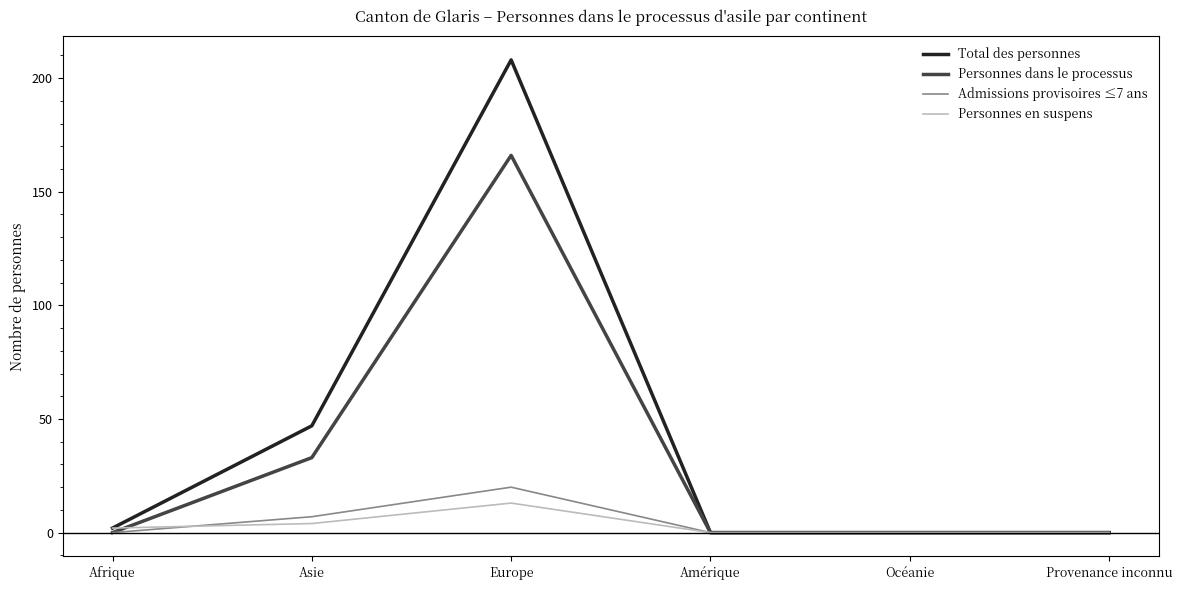

What is the maximum value shown in the chart?

208